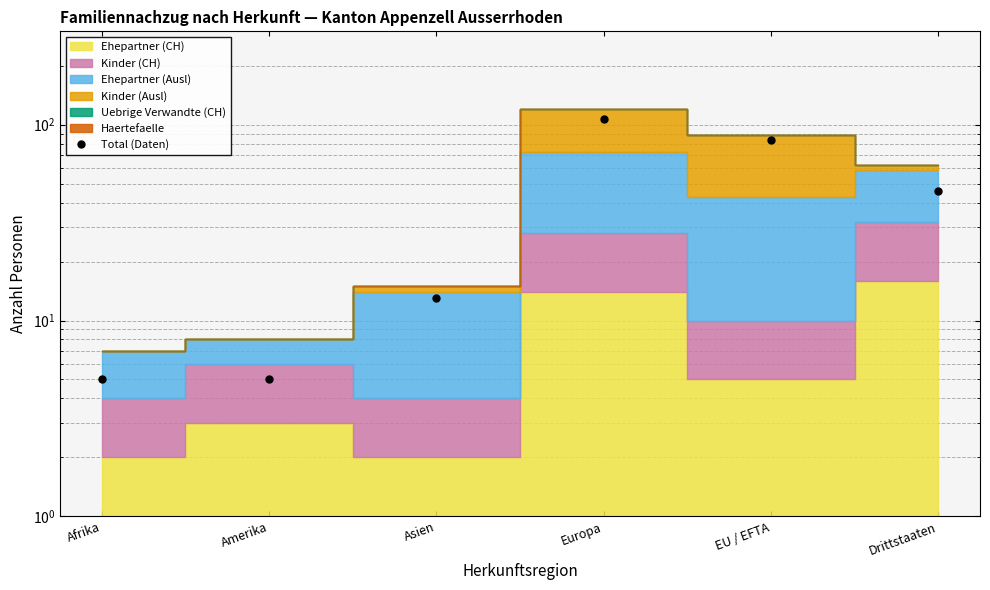

The value at Drittstaaten is 46. True or false?

True